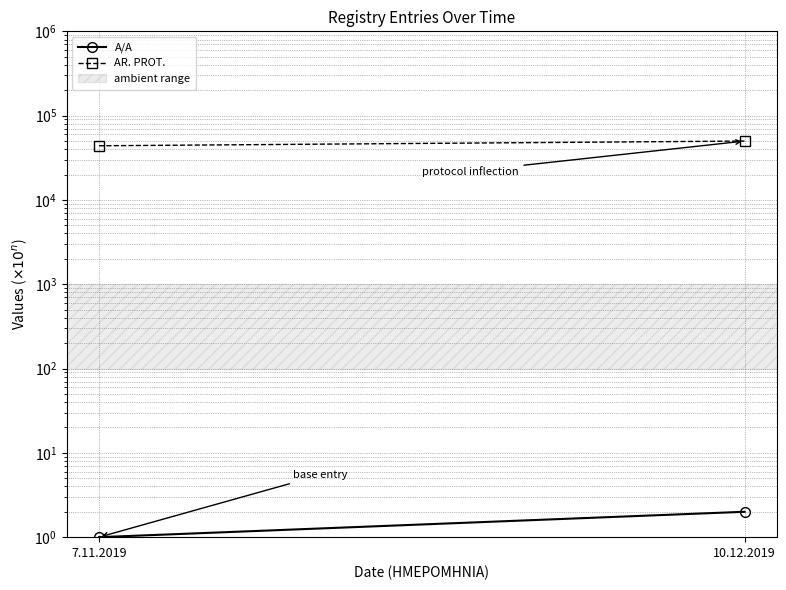

List the labels in order of AR. PROT. value, largest first.

10.12.2019, 7.11.2019